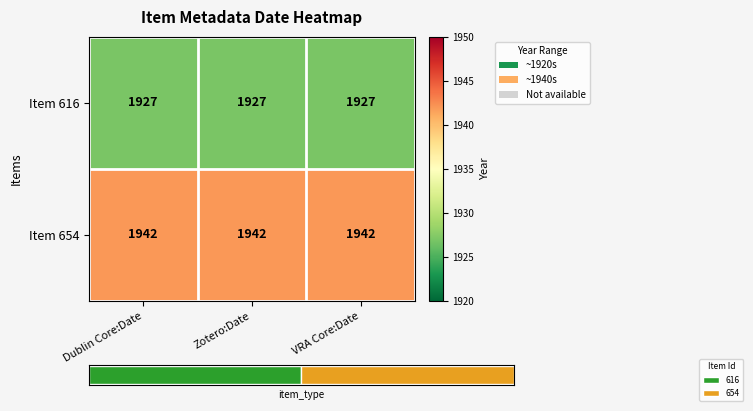

What is the lowest value of the Item 616 series?

1927